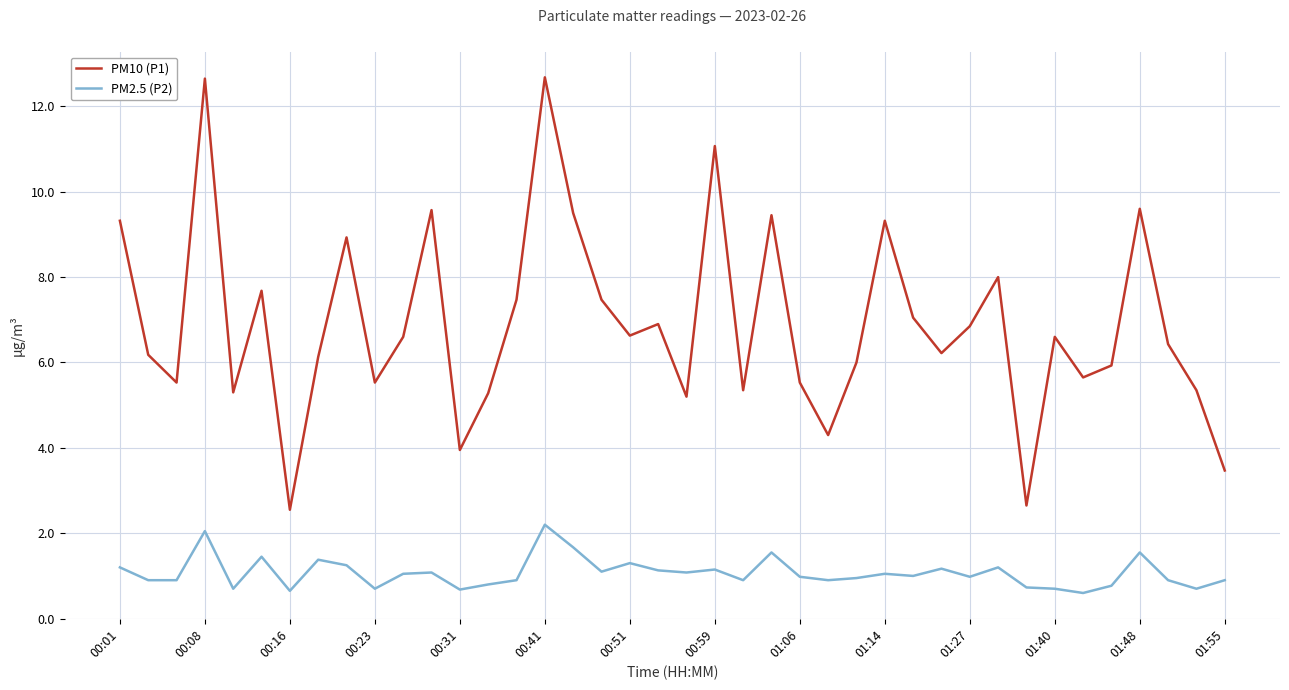

Which series has the widest spread of values?

PM10 (P1)